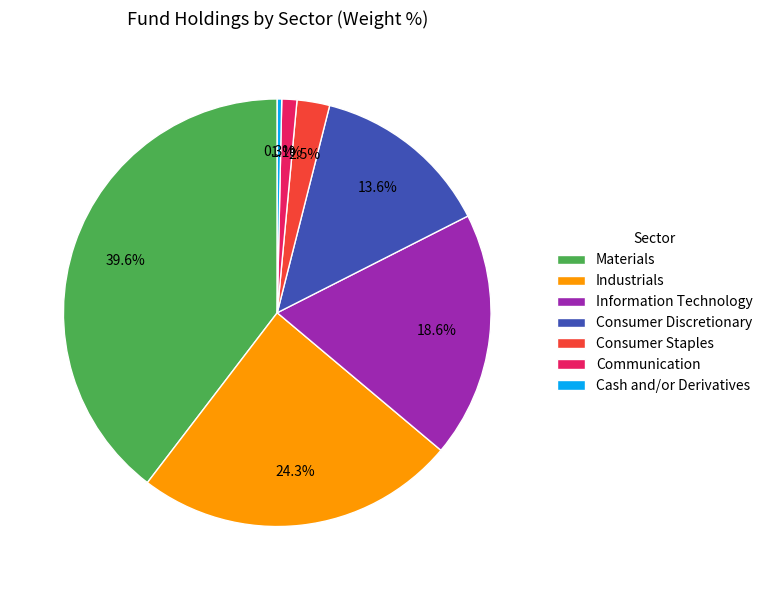

Count the number of slices in the pie.

7